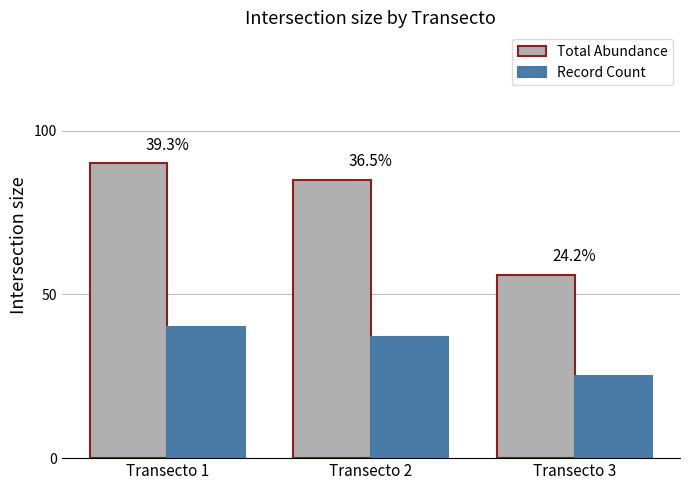

What is the greatest value displayed?

90